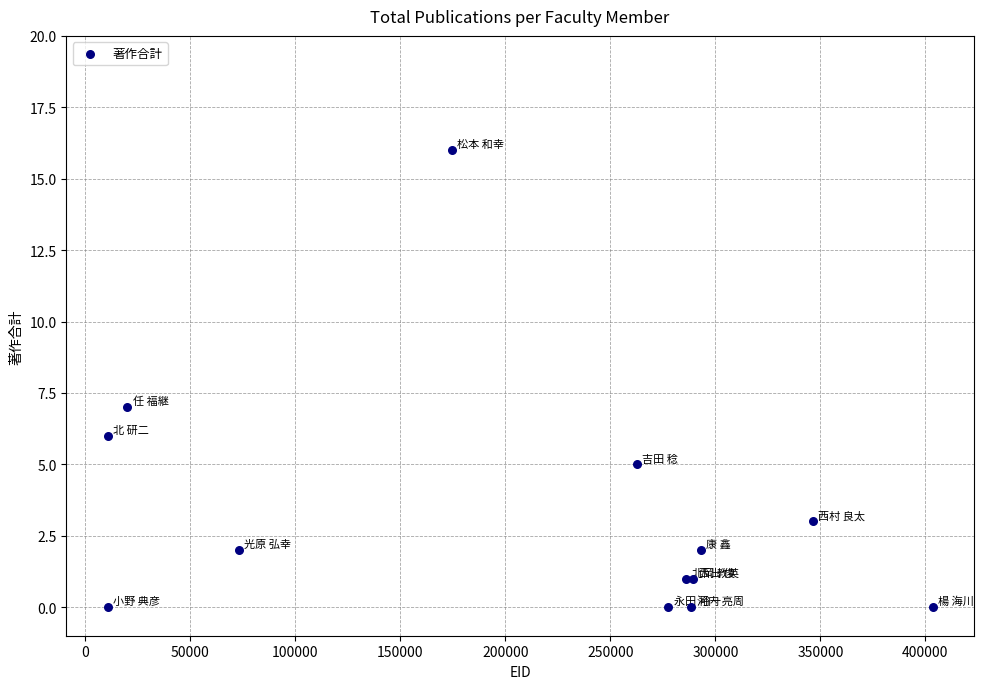

What Y value in the scatter plot is closest to 8?

7